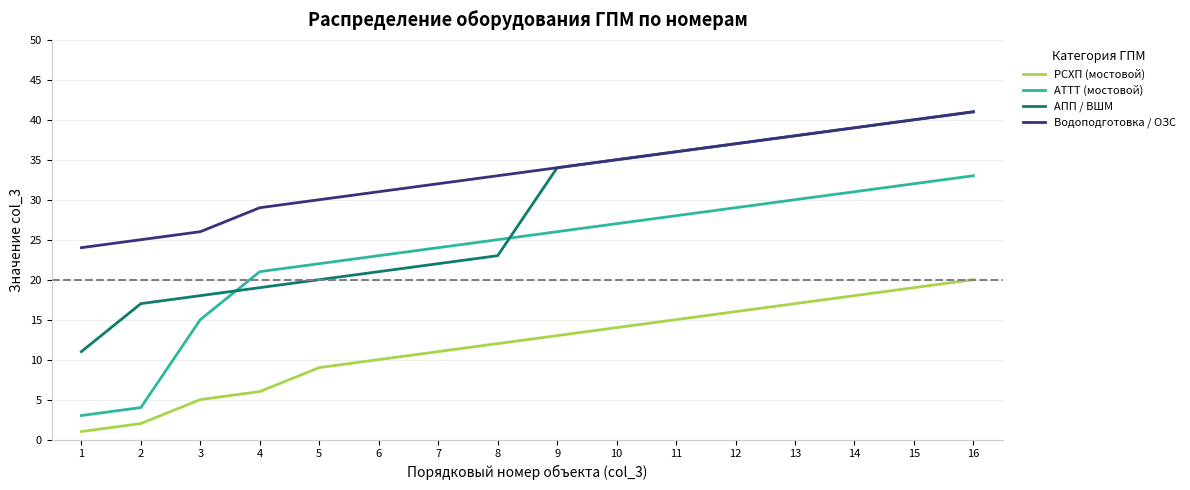

Rank the series by their average value, from lowest to highest.

РСХП (мостовой), АТТТ (мостовой), АПП / ВШМ, Водоподготовка / ОЗС